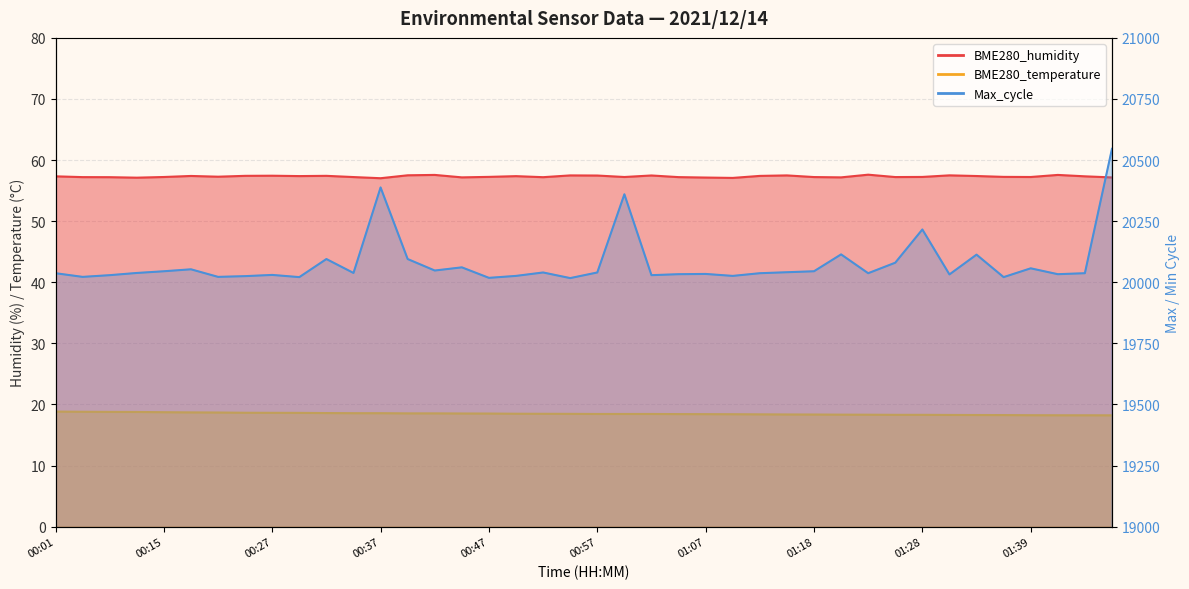

What is the maximum value for BME280_temperature?

18.8